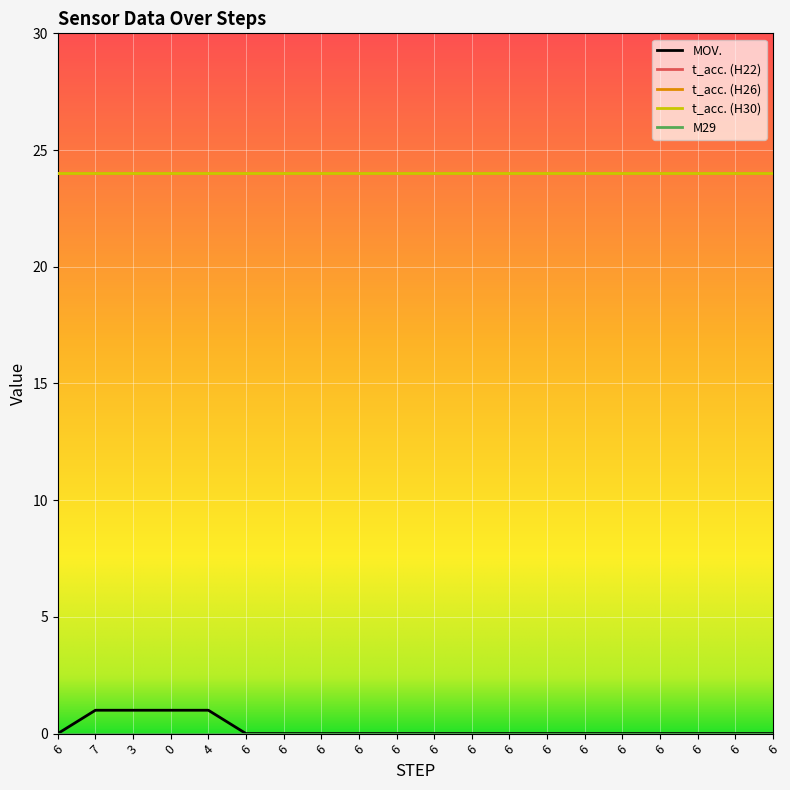

What is the label of the 1st point from the left?

6